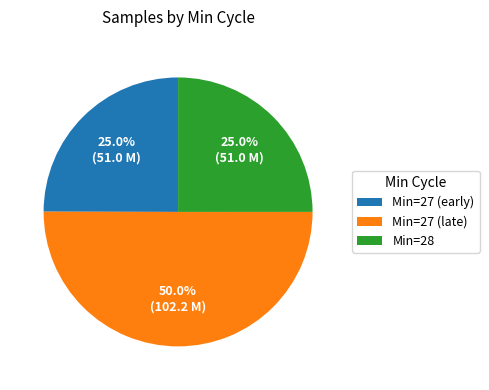

What percentage is NOT represented by Min=27 (late)?

50.0%